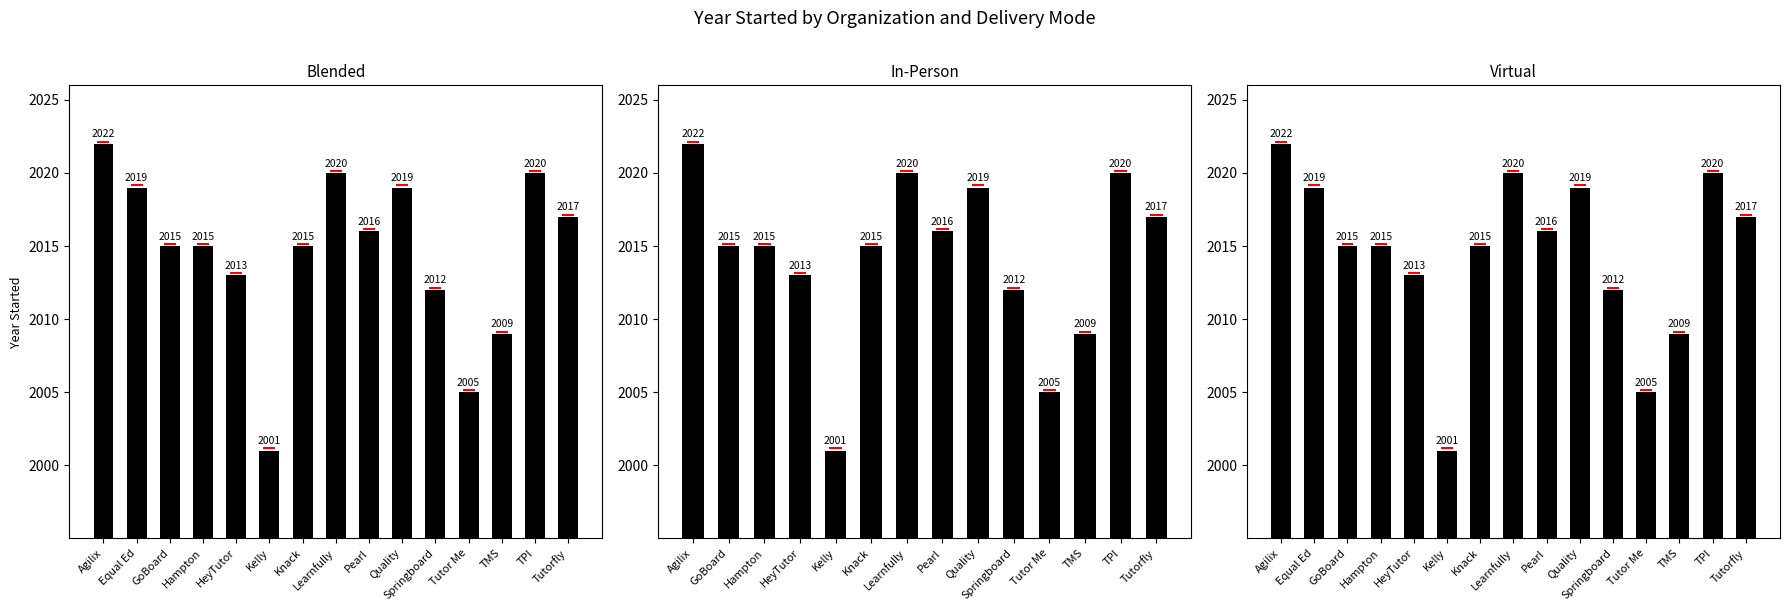

Read the value at Kelly, to the nearest 5.

2000